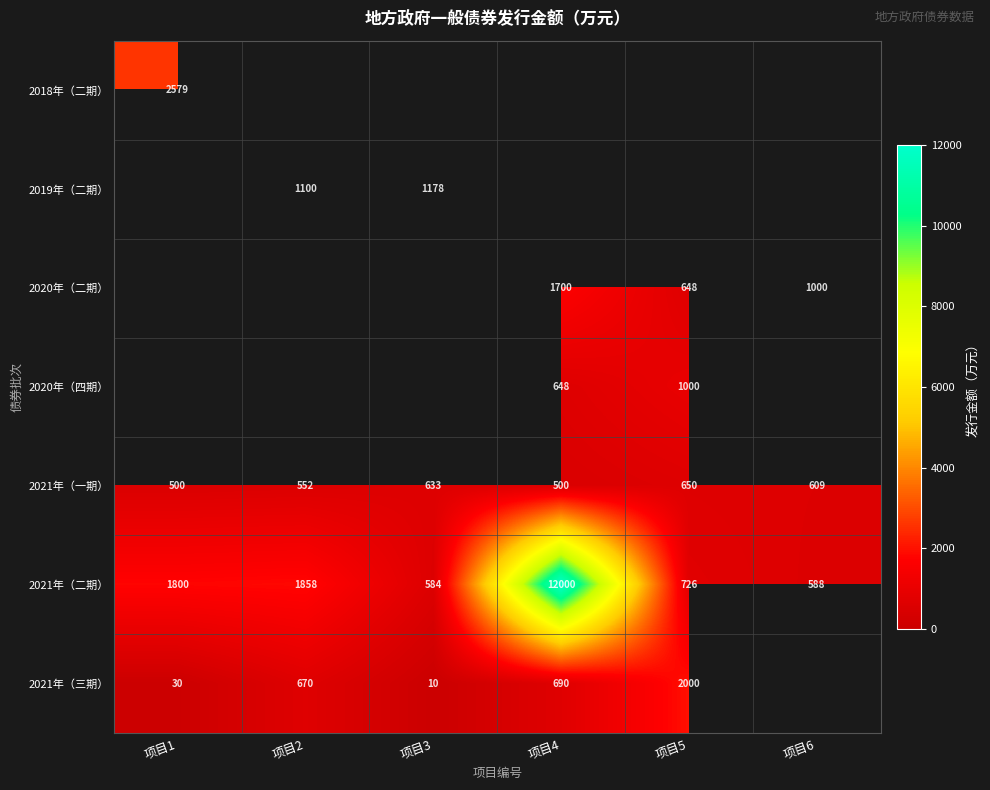

What is the sum of all 2021年（一期） values?

3444